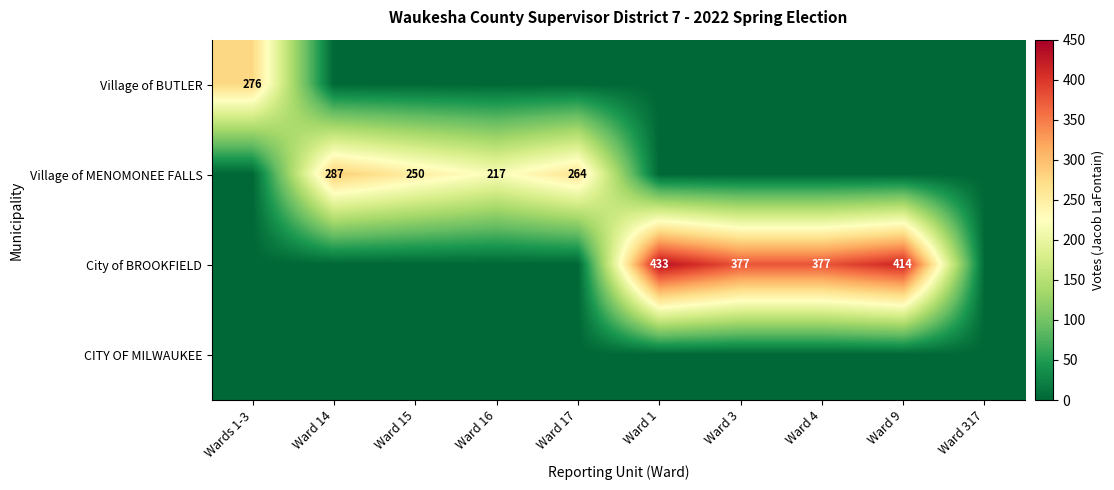

What is the difference between the City of BROOKFIELD values at Ward 3 and Ward 1?

56